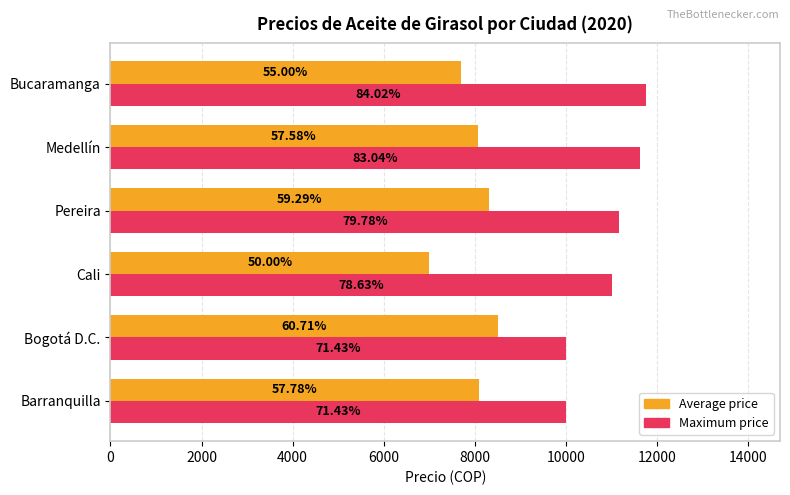

What is the value of the Maximum utilization bar at the 2nd from the left?

10000